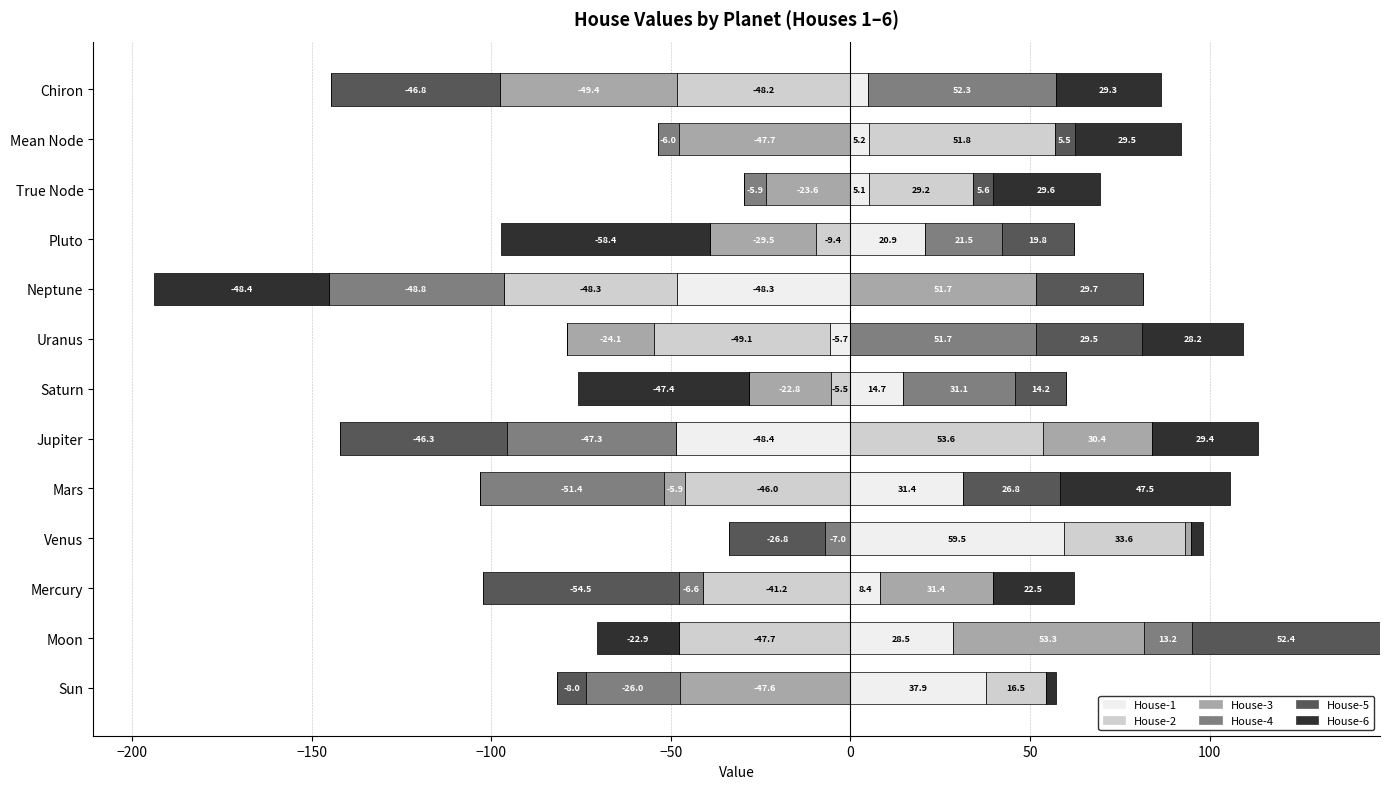

What is the sum of the House-4 values at Venus and Uranus?

51.7